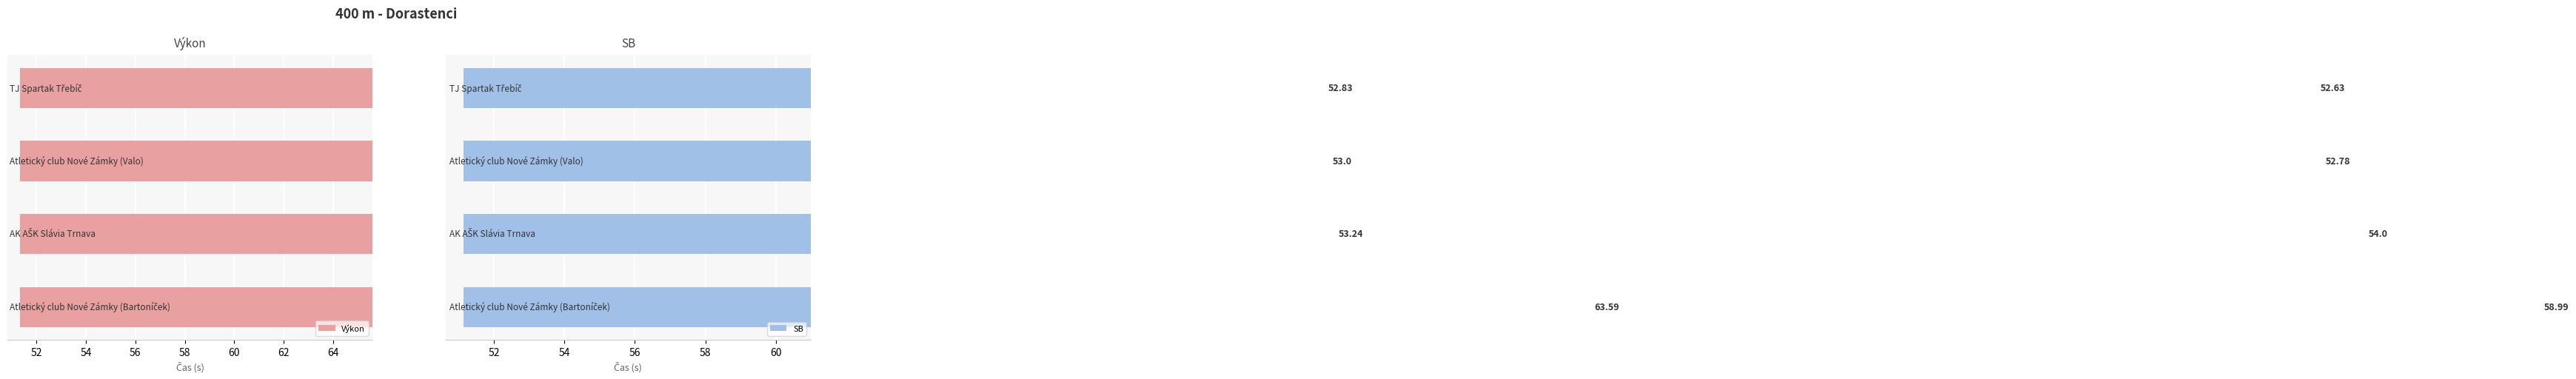

How many distinct data groups are displayed?

2